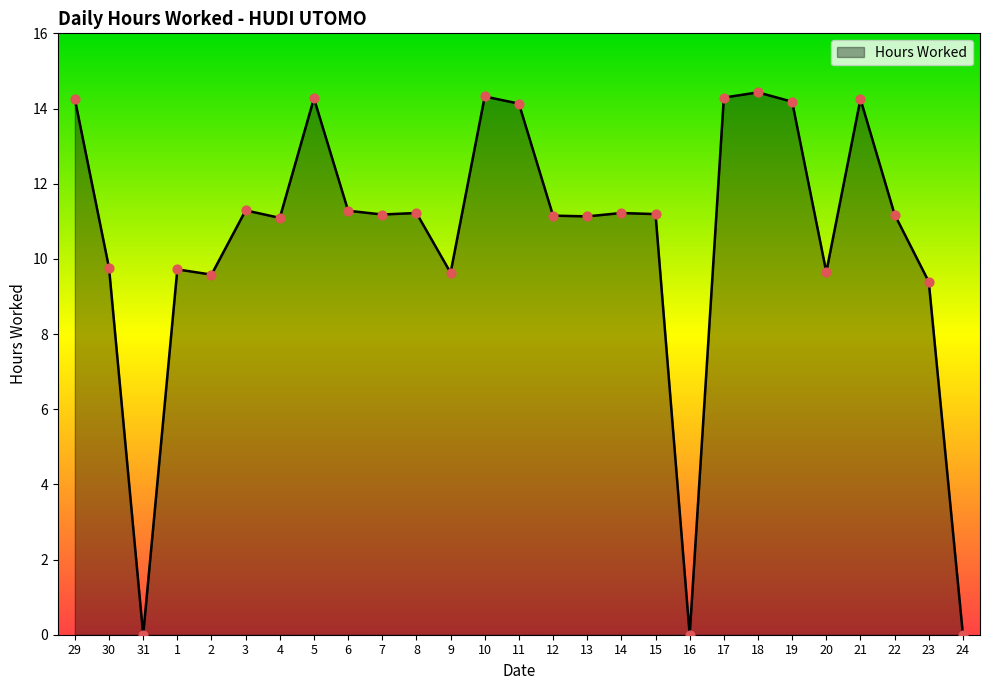

Between 16 and 20, which is larger?

20